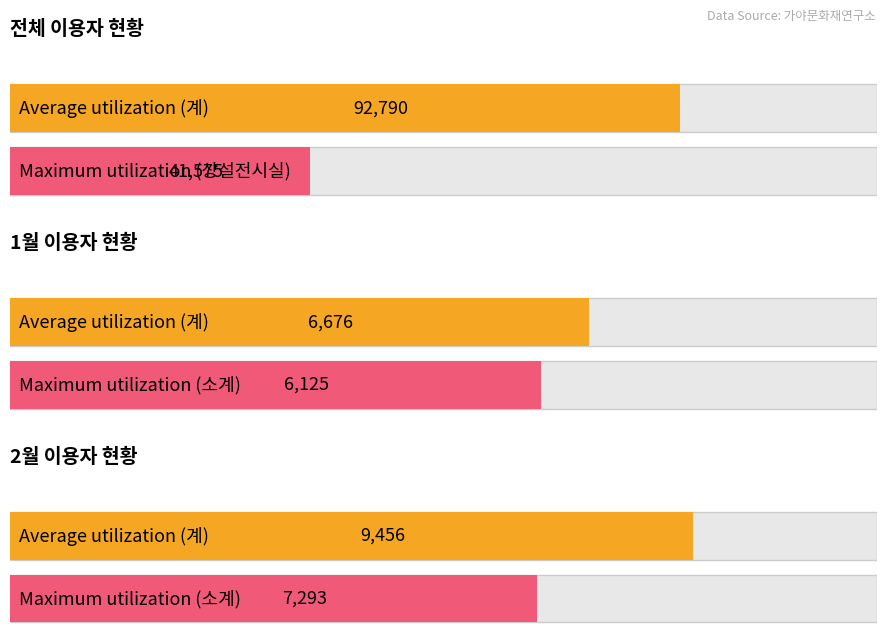

At which label does 계 reach its minimum?

4